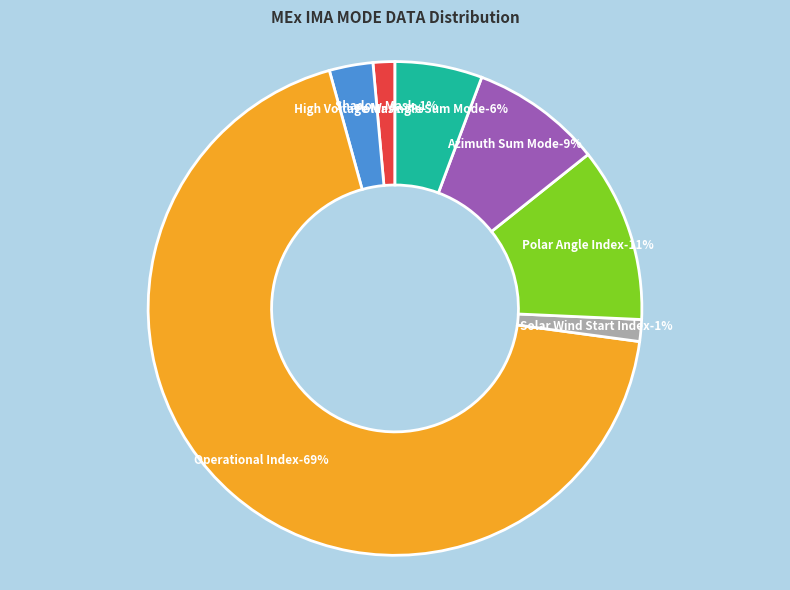

Which category has the smallest portion of the pie?

Shadow Mask